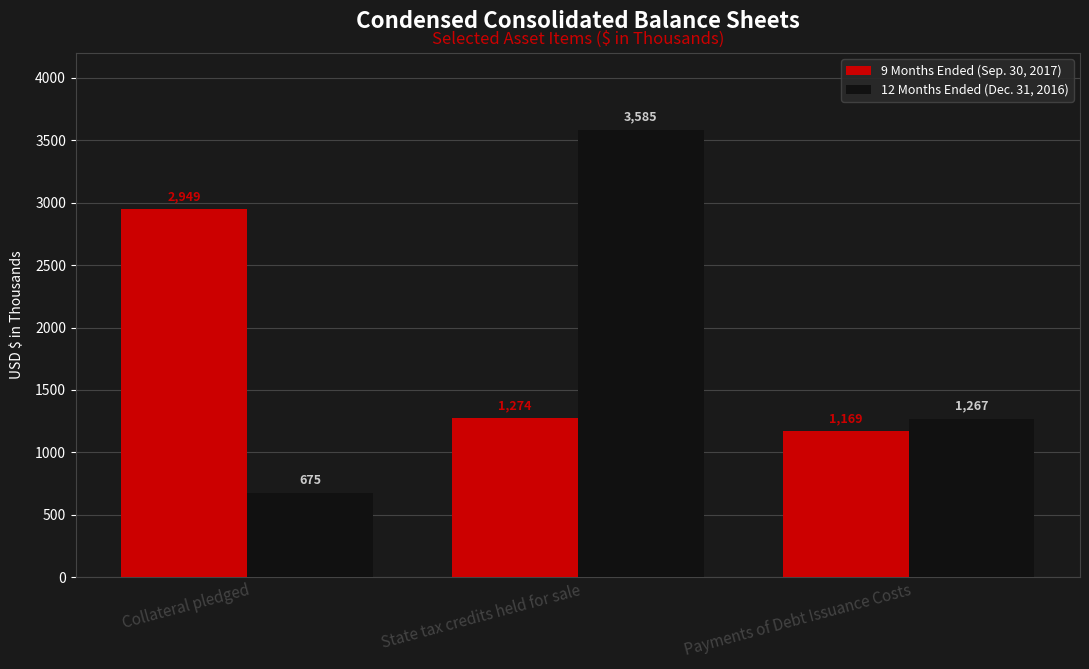

Count the number of data series in this chart.

2